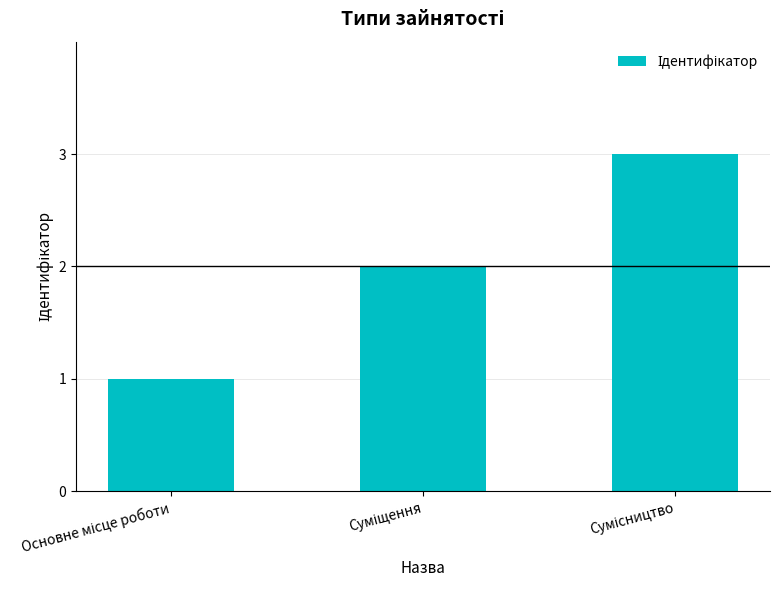

What is the difference between the maximum and minimum values?

2